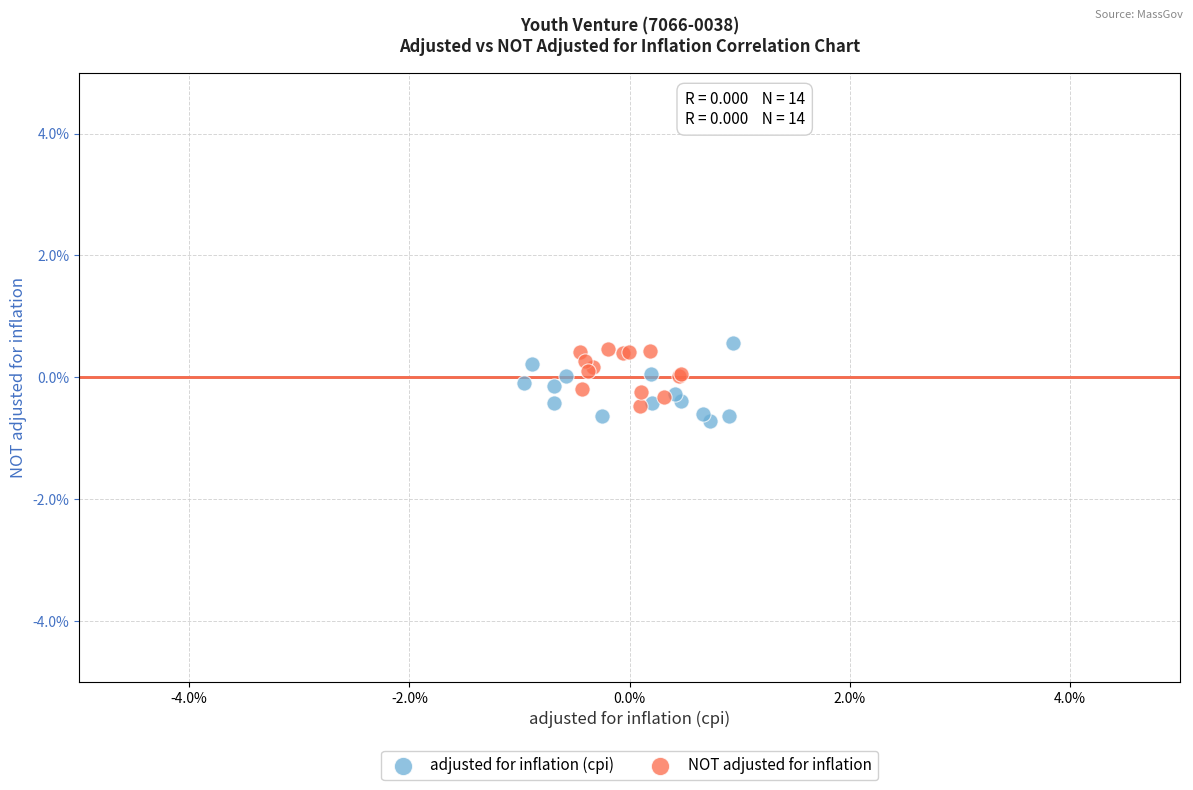

Which series reaches the maximum Y coordinate?

adjusted for inflation (cpi)